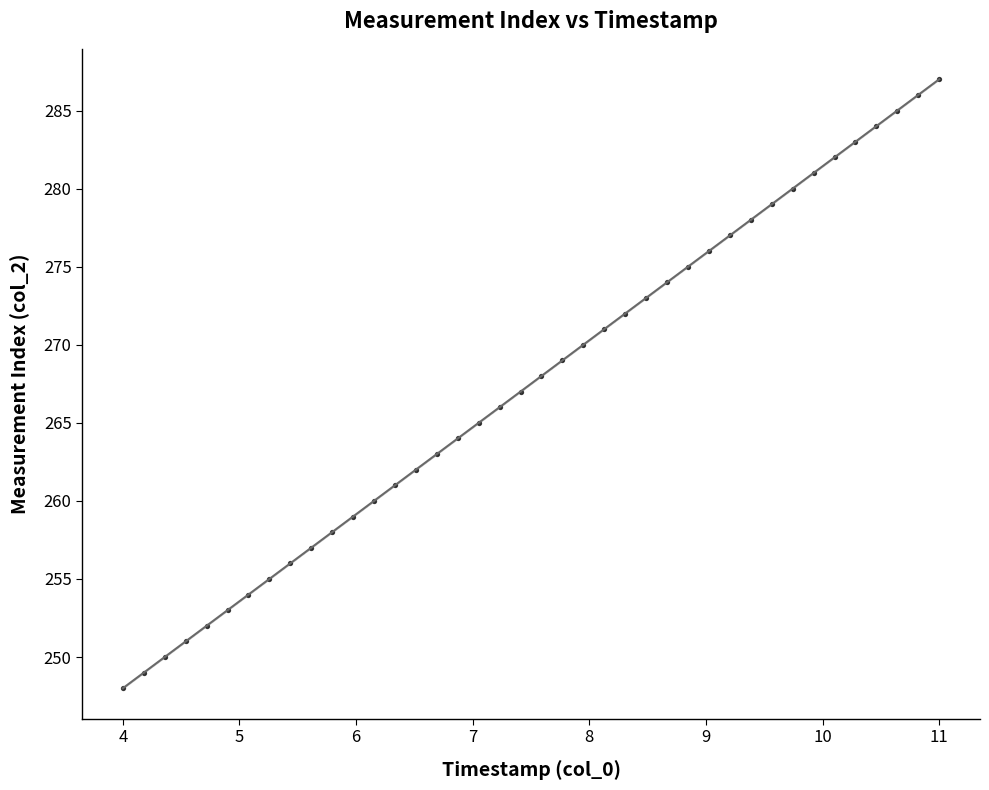

What is the range of Y values (max minus min)?

39